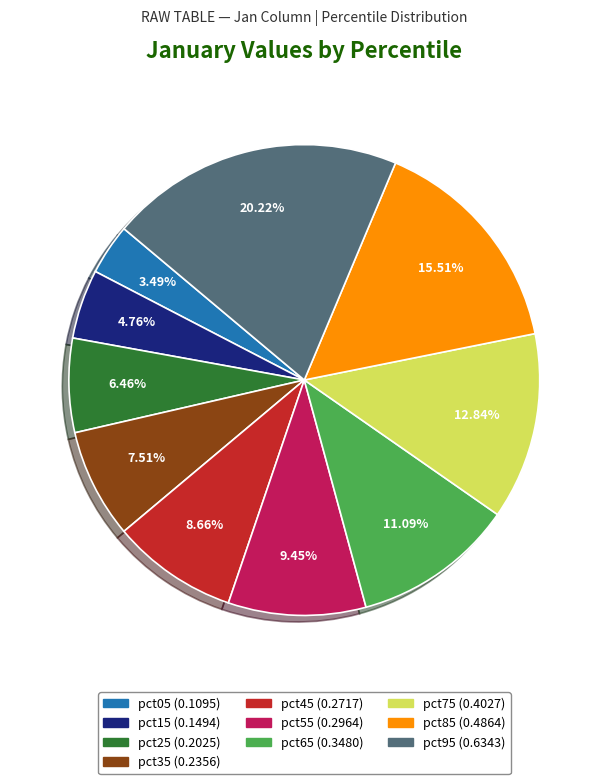

How many slices are in this pie chart?

10